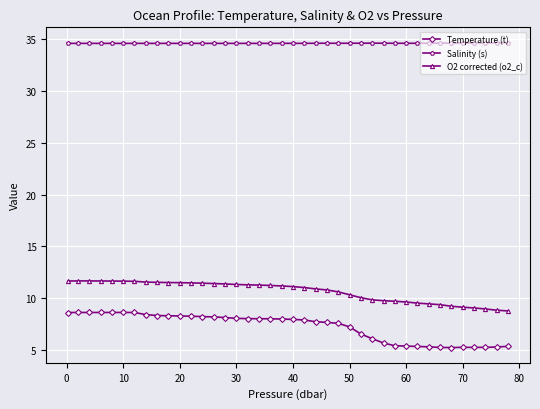

True or false: Temperature (t) and Salinity (s) intersect in this chart.

False